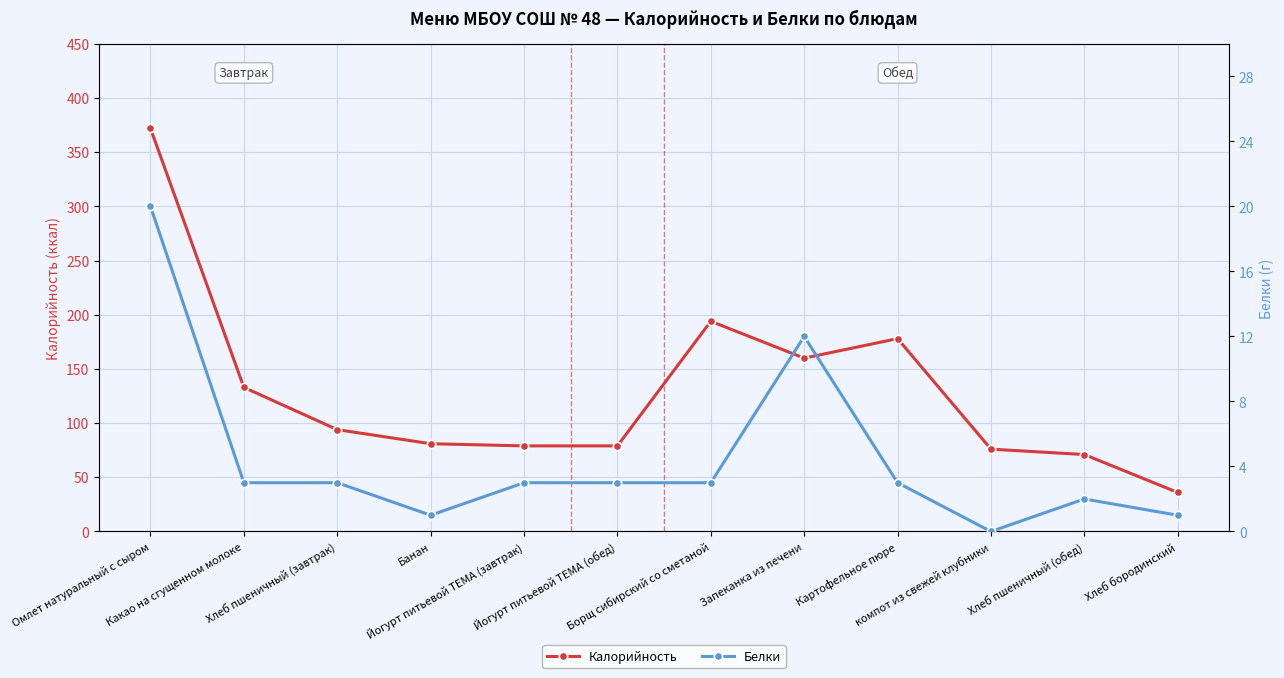

True or false: Калорийность and Белки intersect in this chart.

False